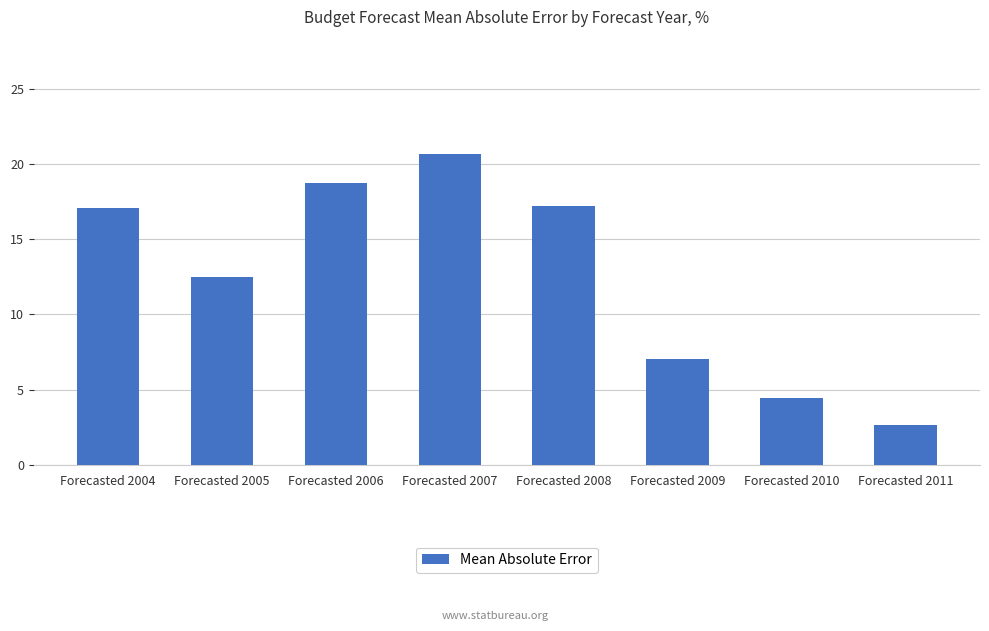

The chart shows a value of 2.6 at Forecasted 2011. True or false?

True